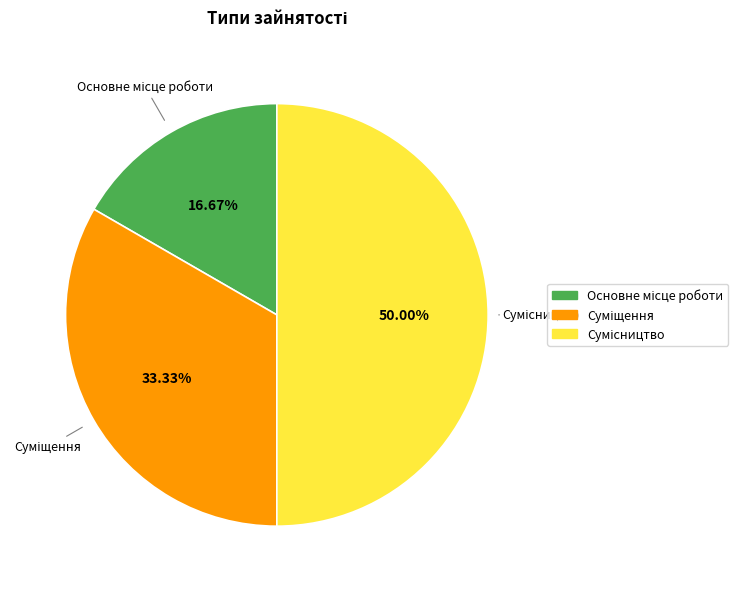

Count the number of slices in the pie.

3